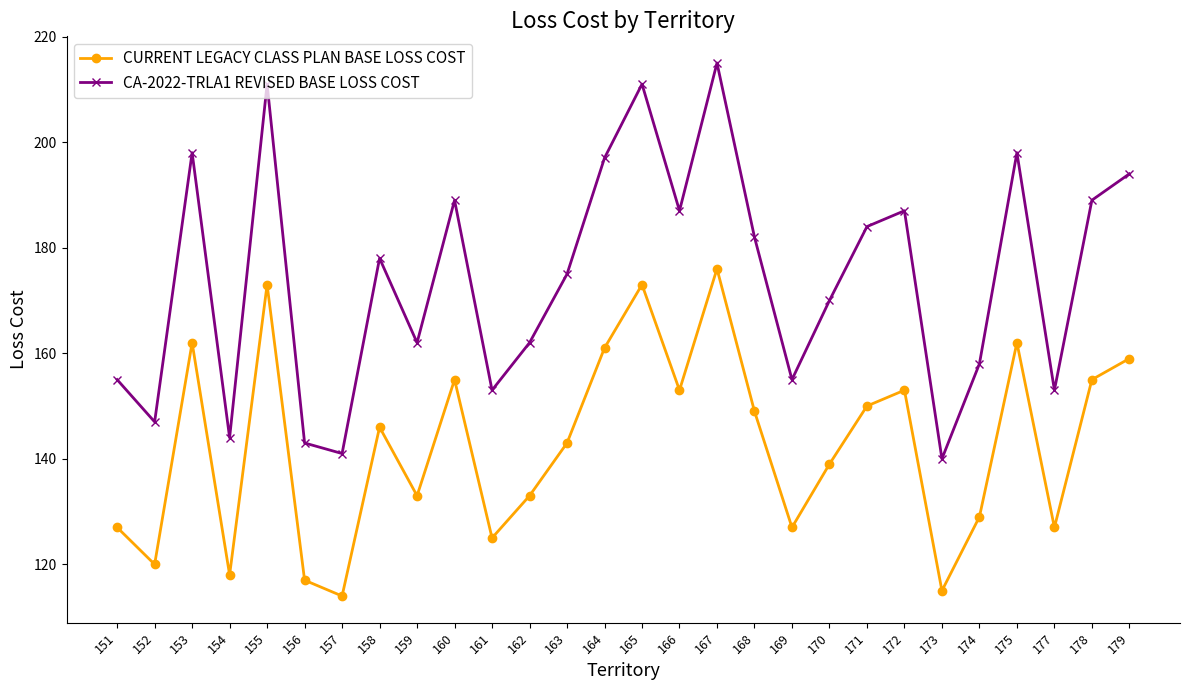

Rank the series by their average value, from highest to lowest.

CA-2022-TRLA1 REVISED BASE LOSS COST, CURRENT LEGACY CLASS PLAN BASE LOSS COST